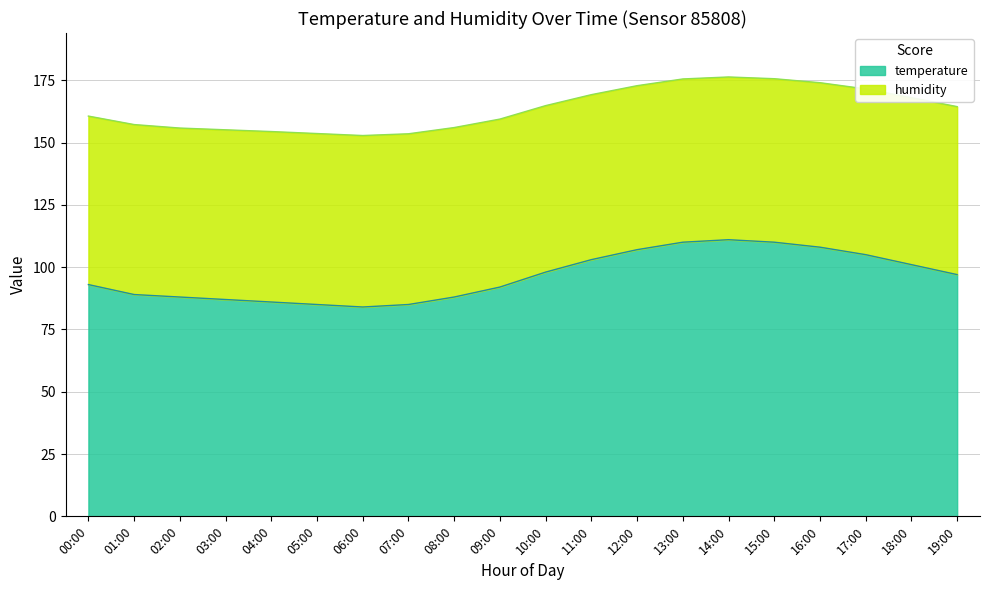

Rank the categories by value from highest to lowest.

14:00, 13:00, 15:00, 16:00, 12:00, 17:00, 11:00, 18:00, 10:00, 19:00, 00:00, 09:00, 01:00, 02:00, 08:00, 03:00, 04:00, 05:00, 07:00, 06:00